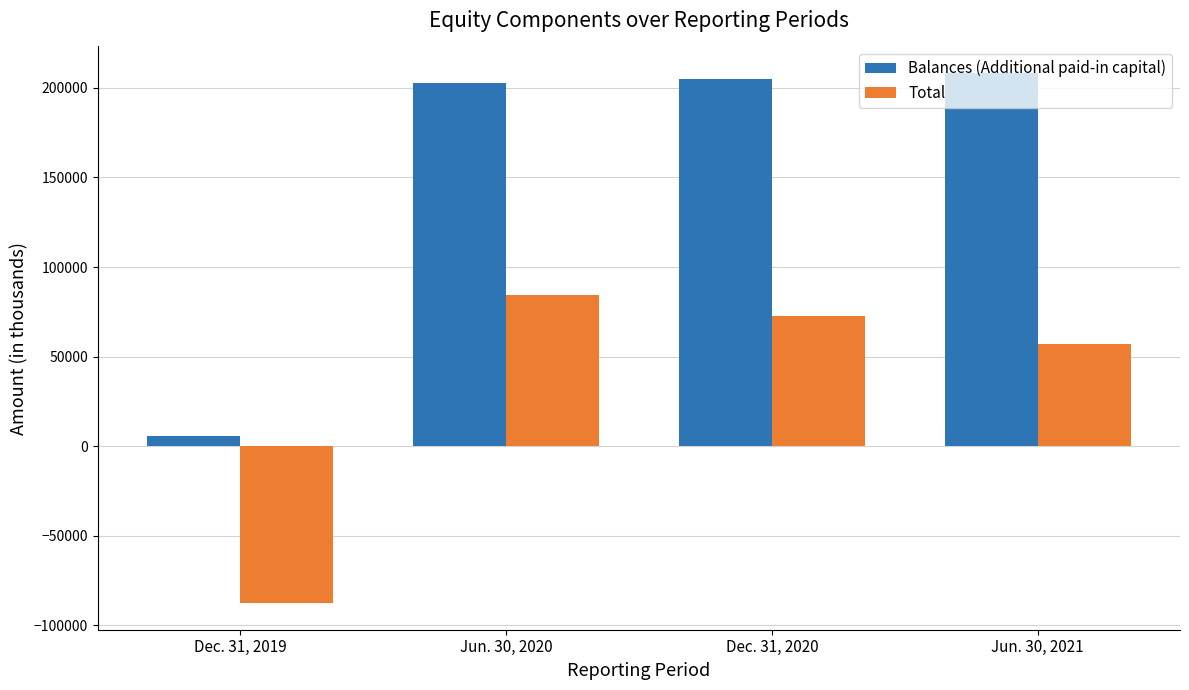

Count the number of data series in this chart.

2